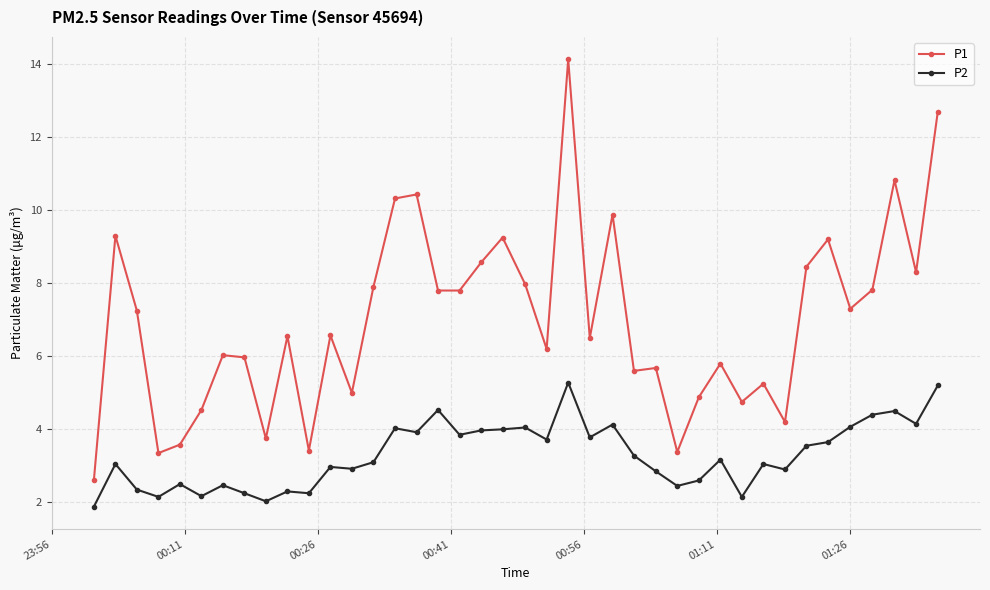

What is the minimum value for P1?

2.6